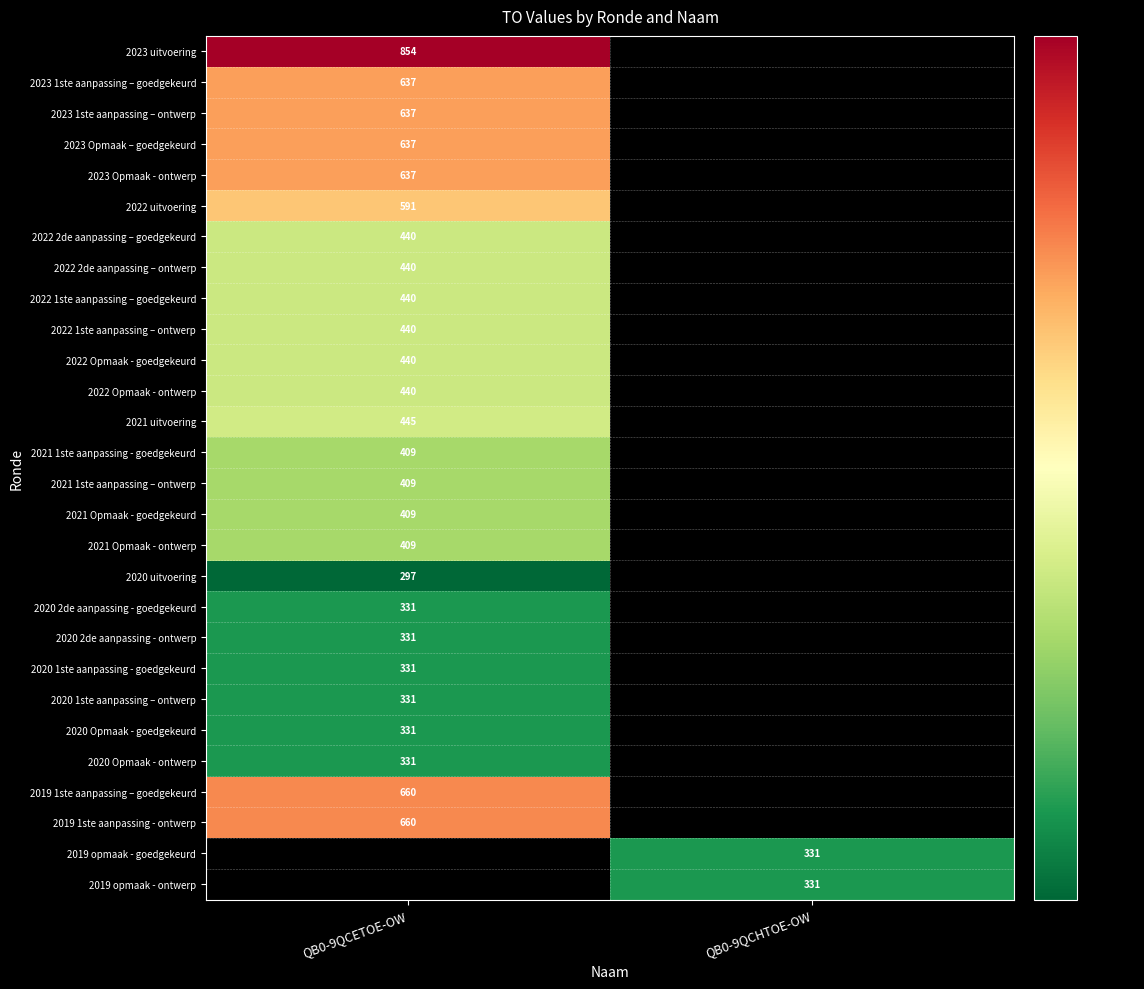

Is it true that 2020 2de aanpassing - ontwerp equals 592 at QB0-9QCETOE-OW?

False